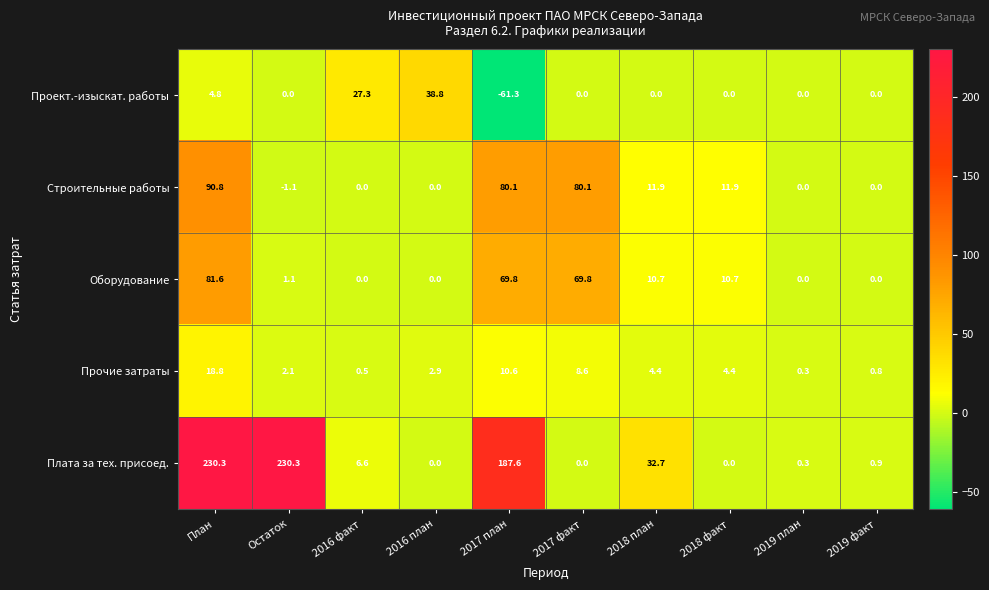

Which category has the lowest value in the Строительные работы series?

Остаток